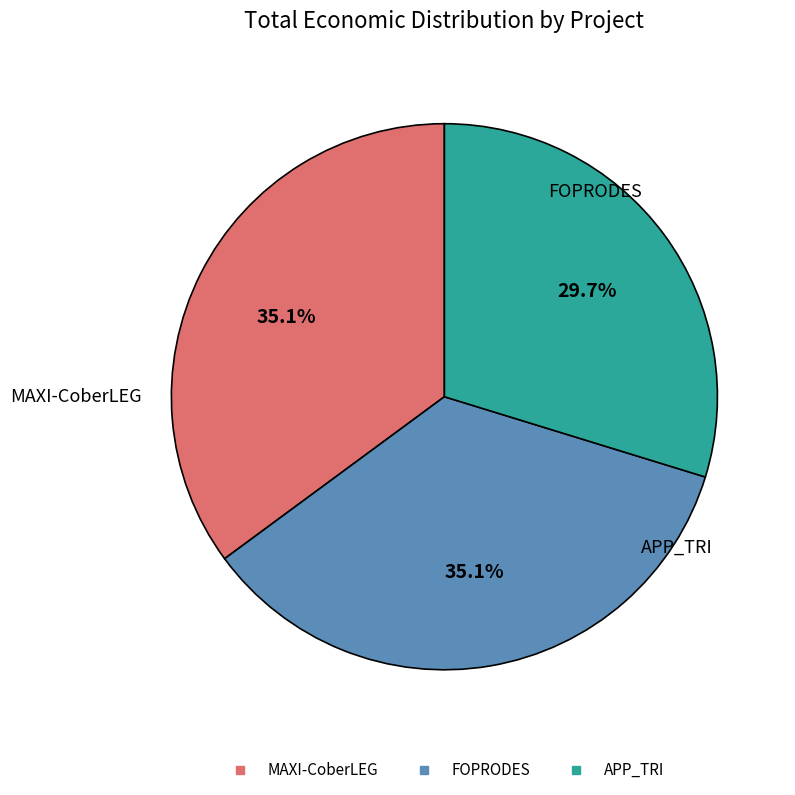

Count the number of slices in the pie.

3